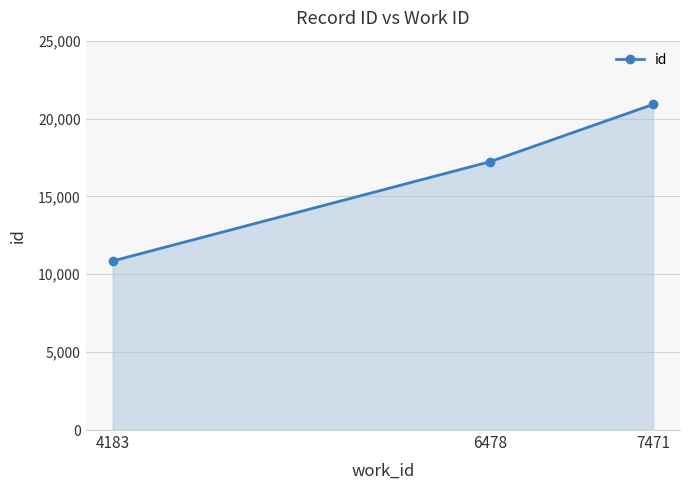

What value does the data have at 7471?

20904